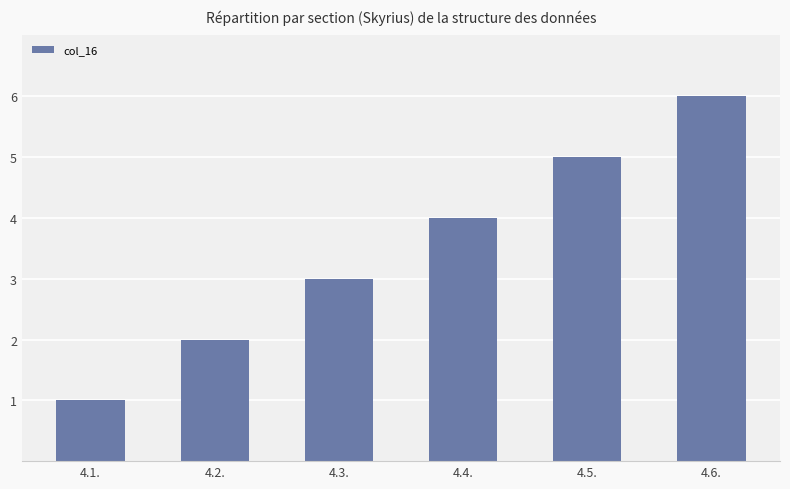

True or false: the data shows 2 at 4.1..

False